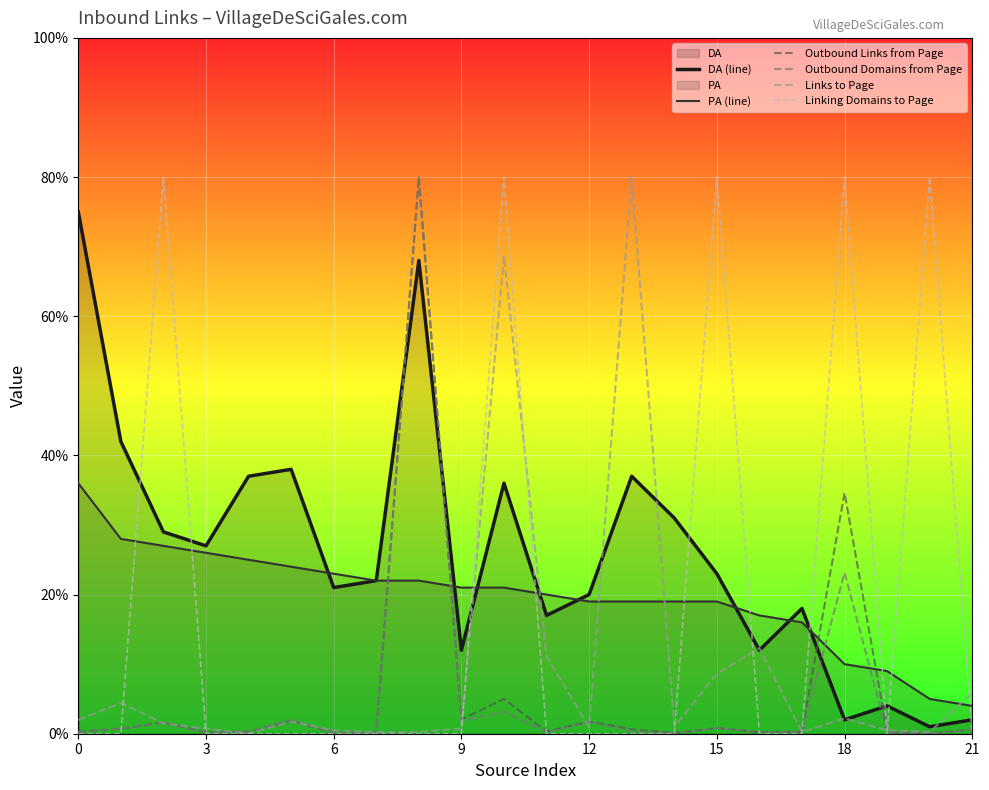

After their last crossing, which series has the higher values: PA (line) or Linking Domains to Page?

PA (line)